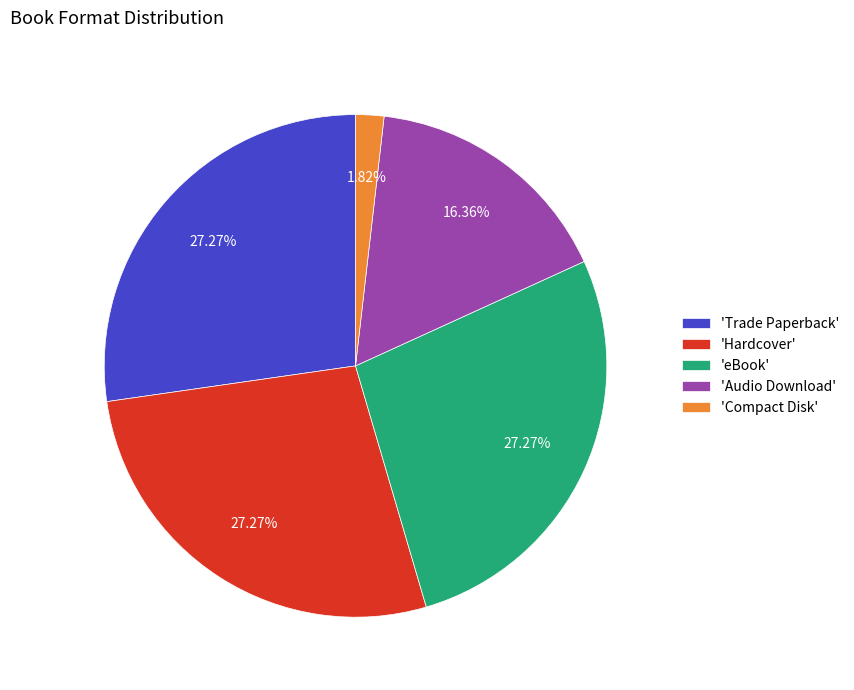

How many segments does this pie chart have?

5